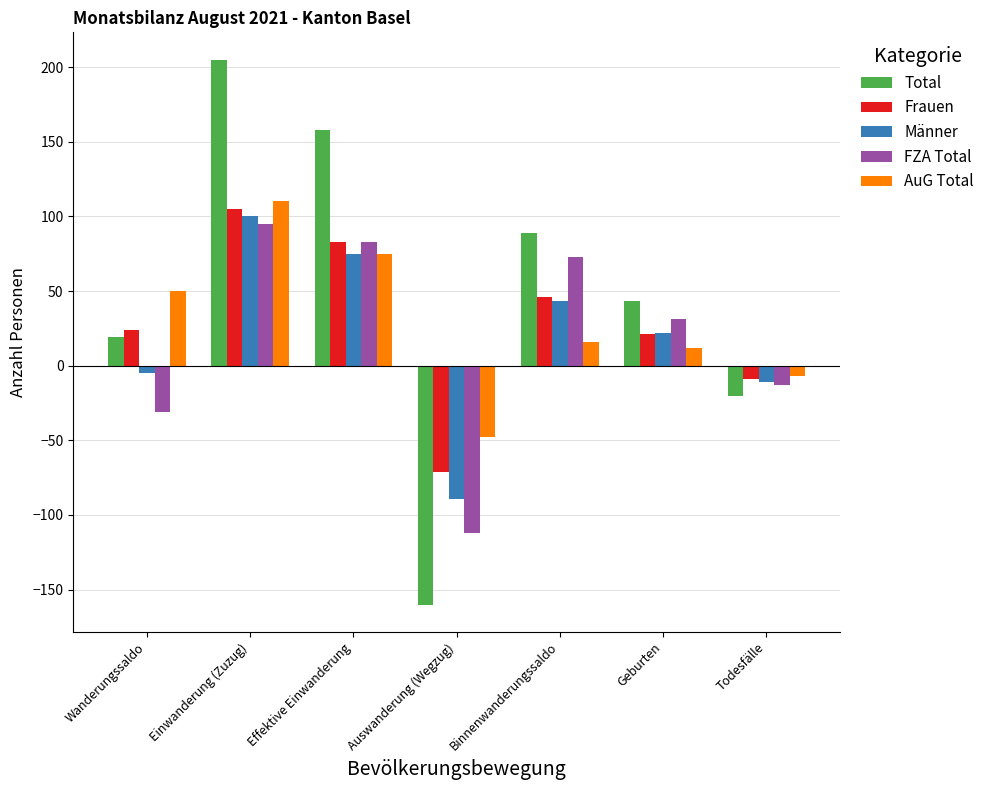

What are all the series names shown in the legend?

Total, Frauen, Männer, FZA Total, AuG Total